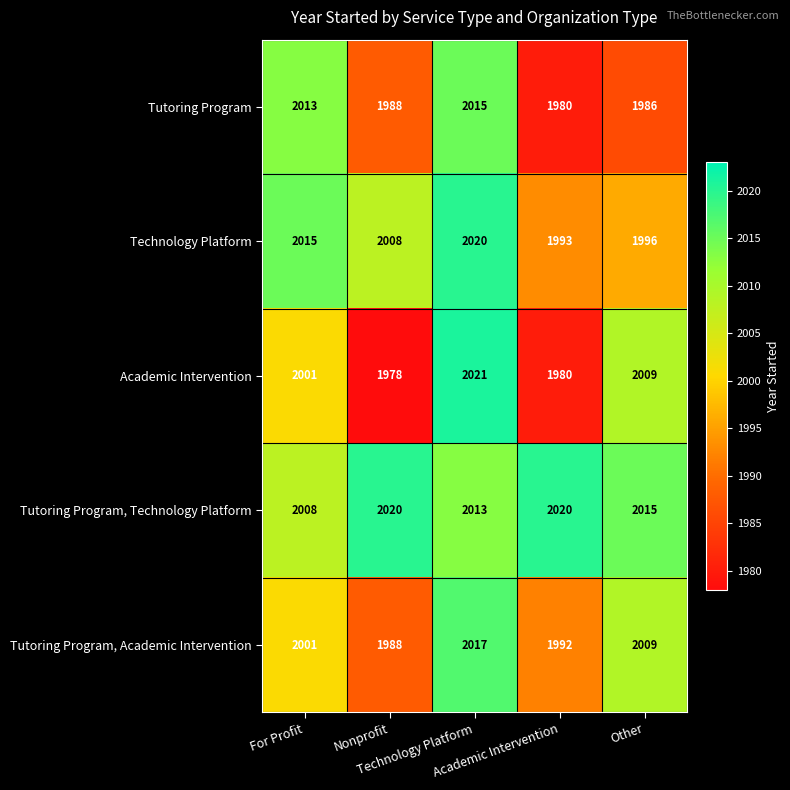

What is the maximum value shown in the chart?

2021